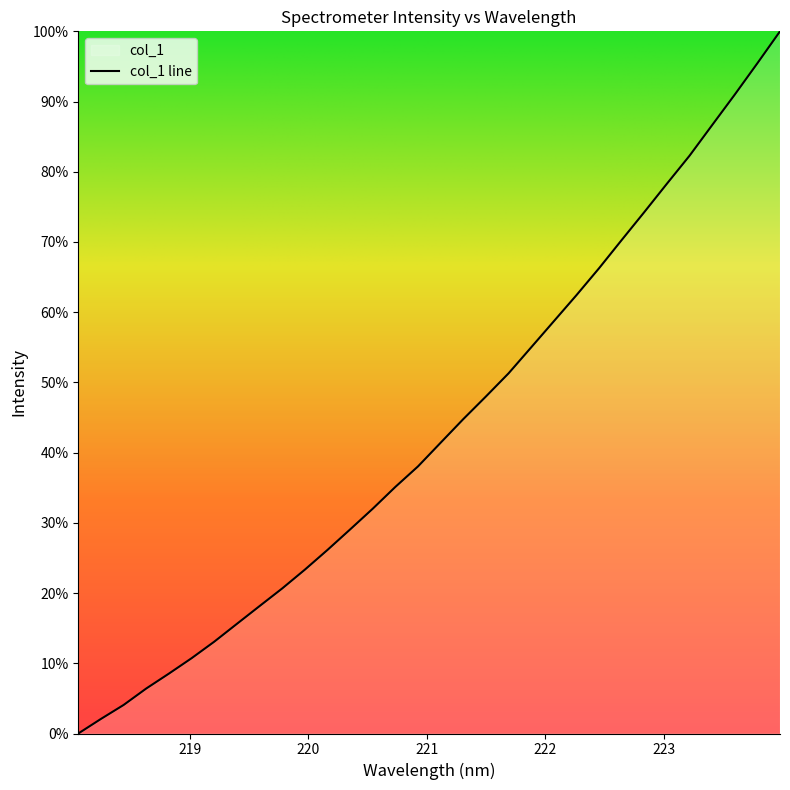

Count the number of values greater than 41.

16